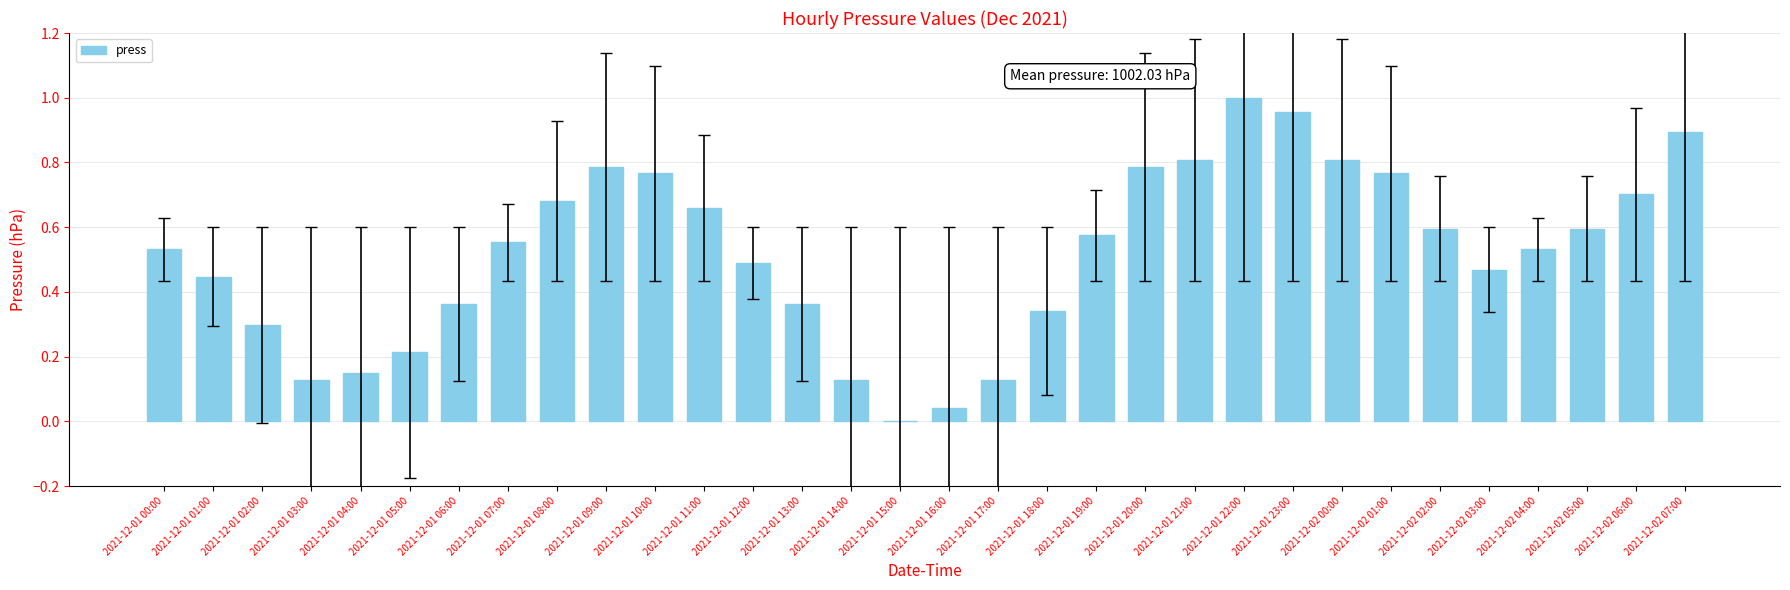

What is the sum of all values?

16.6